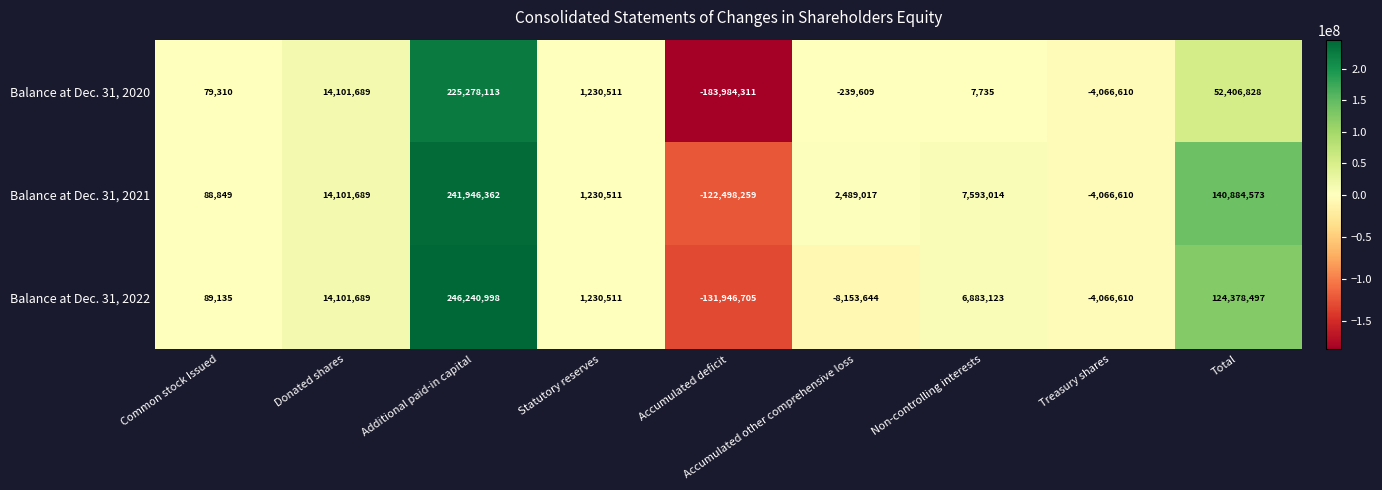

What is the sum of all Balance at Dec. 31, 2022 values?

248756994